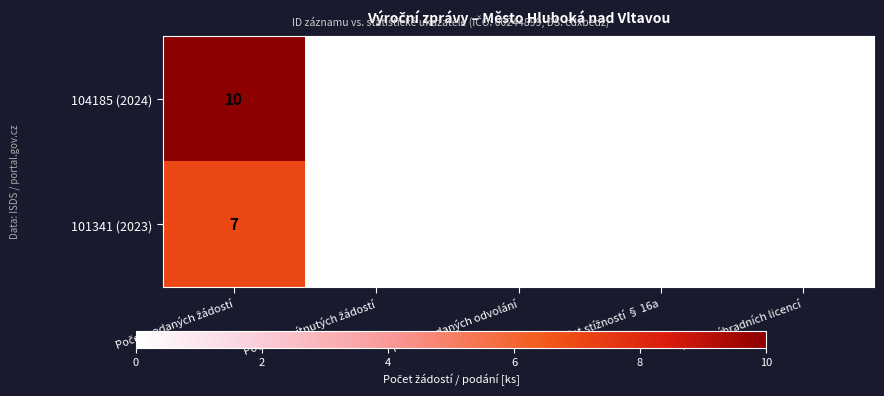

What is the highest value of the 104185 (2024) series?

10